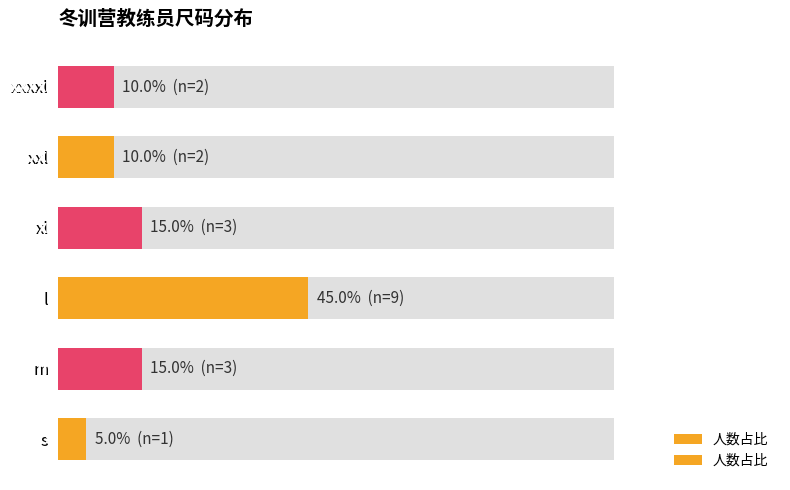

What is the greatest value displayed?

45